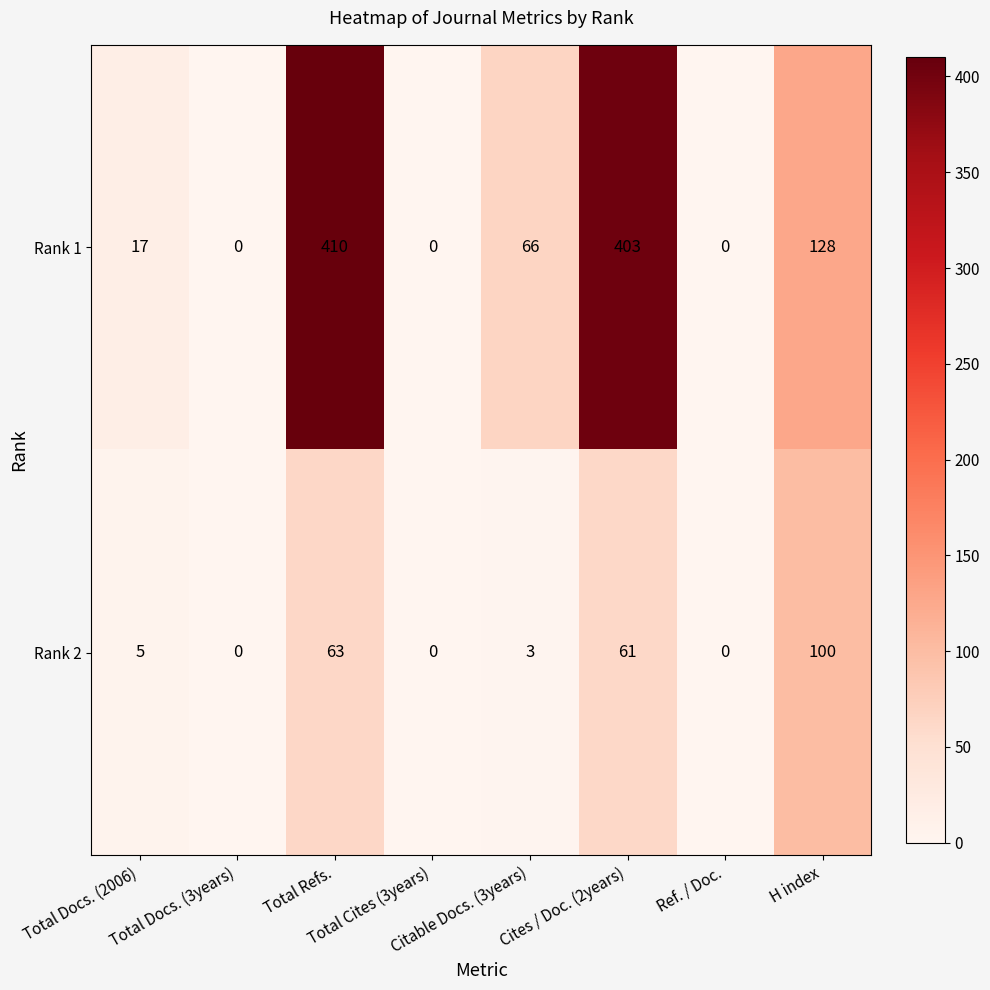

What is the maximum value shown in the chart?

410